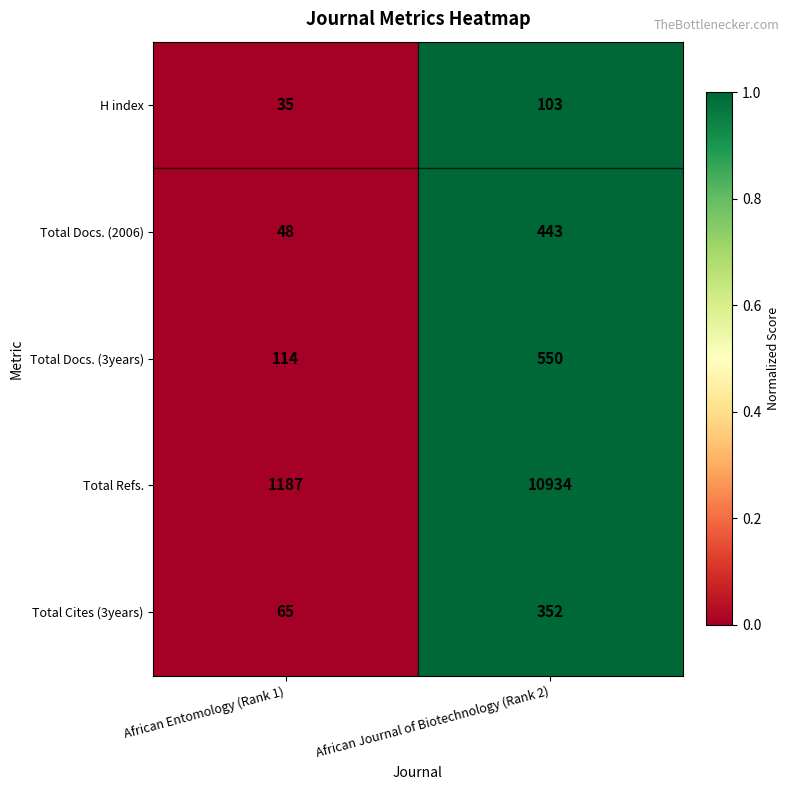

At which category is the sum across all series the highest?

African Journal of Biotechnology (Rank 2)